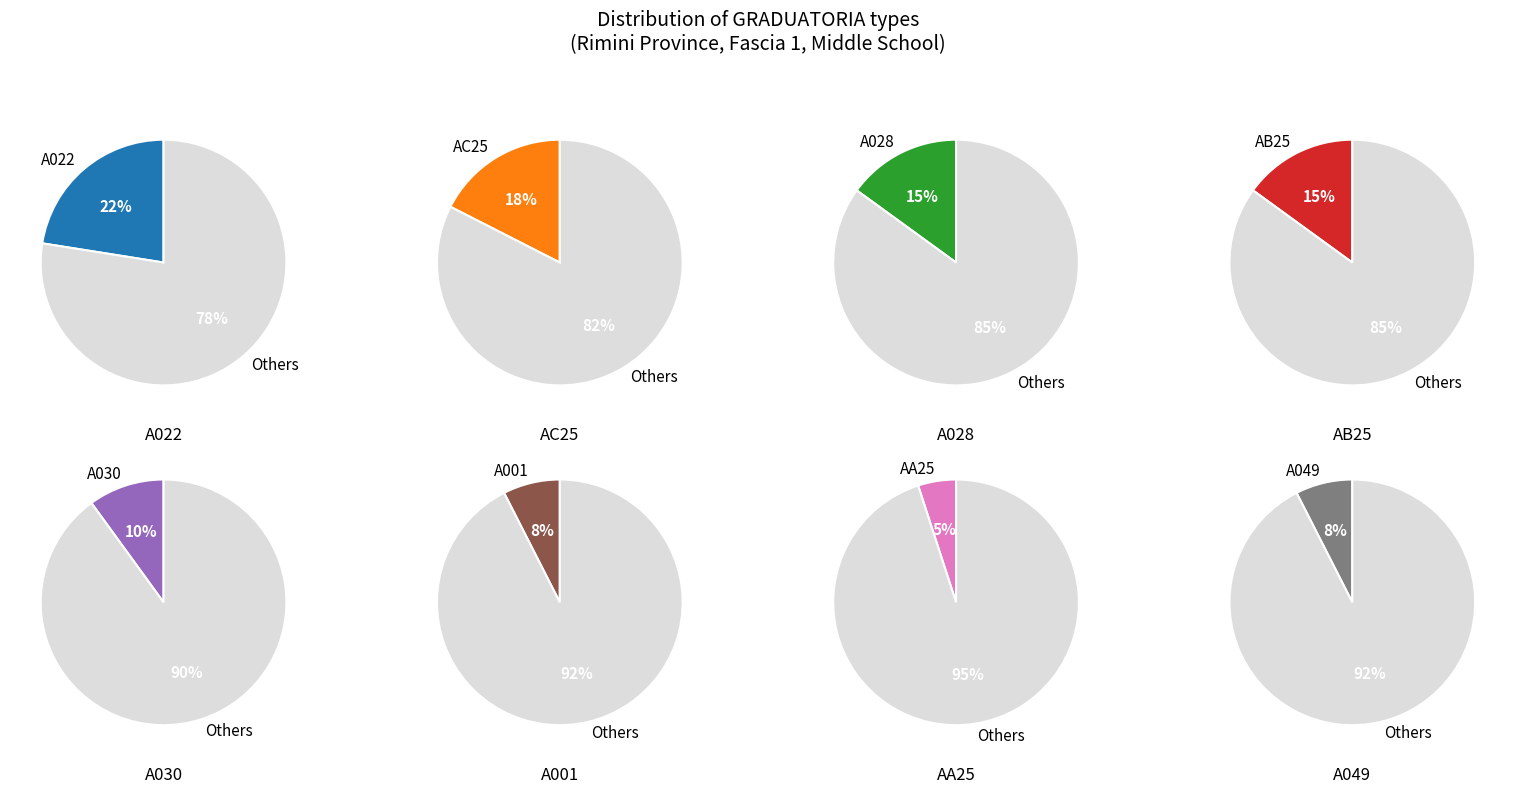

Which category has the smallest portion of the pie?

AA25